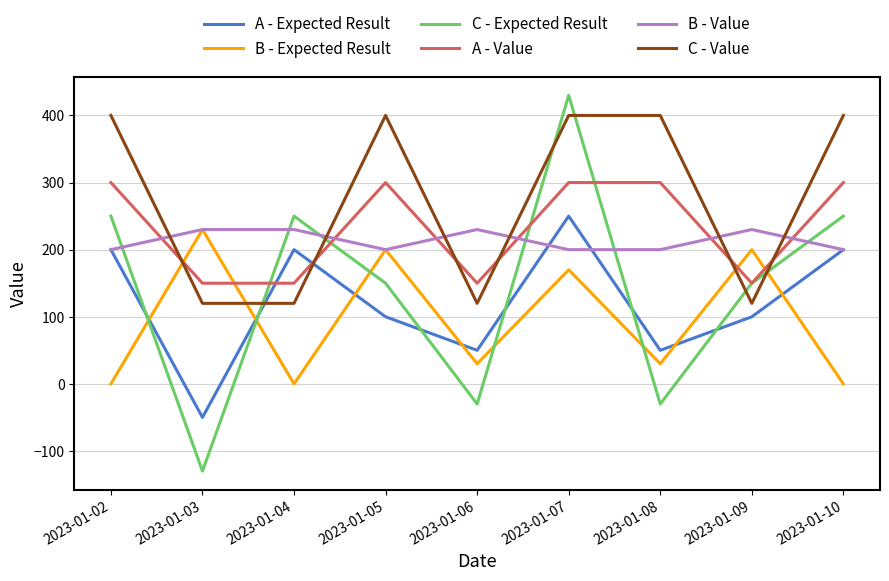

Which series changed the most between 2023-01-03 and 2023-01-10?

C - Expected Result